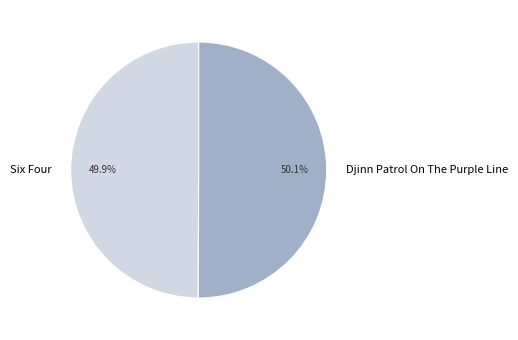

To the nearest percent, what percentage of the pie is Six Four?

50%